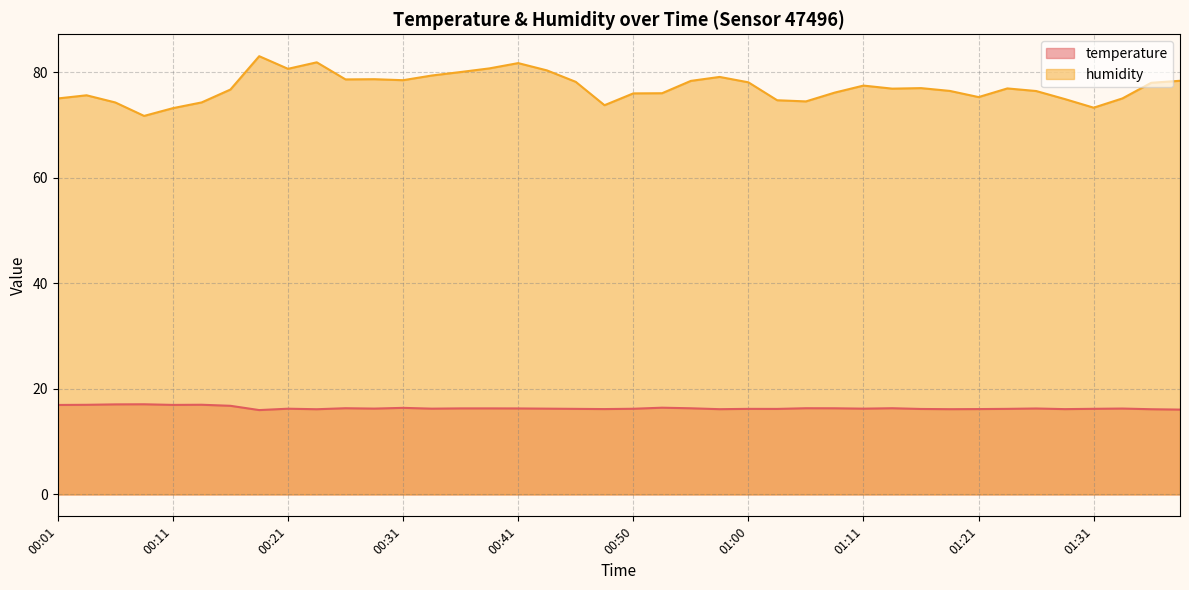

Count the number of data series in this chart.

2